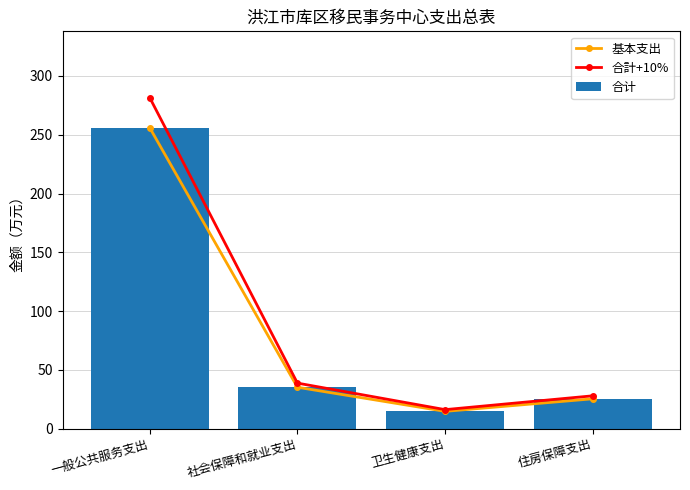

Is the value of 基本支出 at 住房保障支出 greater than the value of 合计 at 住房保障支出?

No